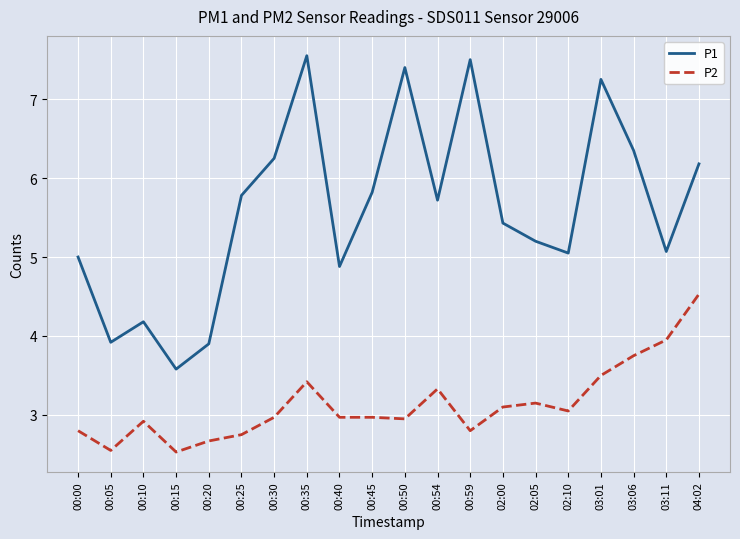

What is the difference between the P2 values at 03:11 and 04:02?

0.6